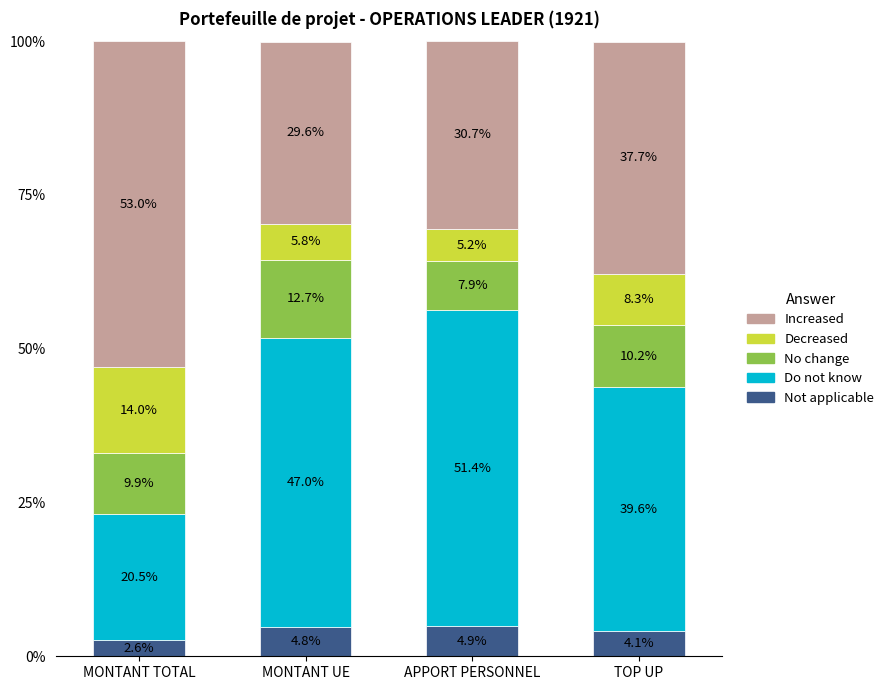

At which label does Not applicable reach its minimum?

MONTANT TOTAL